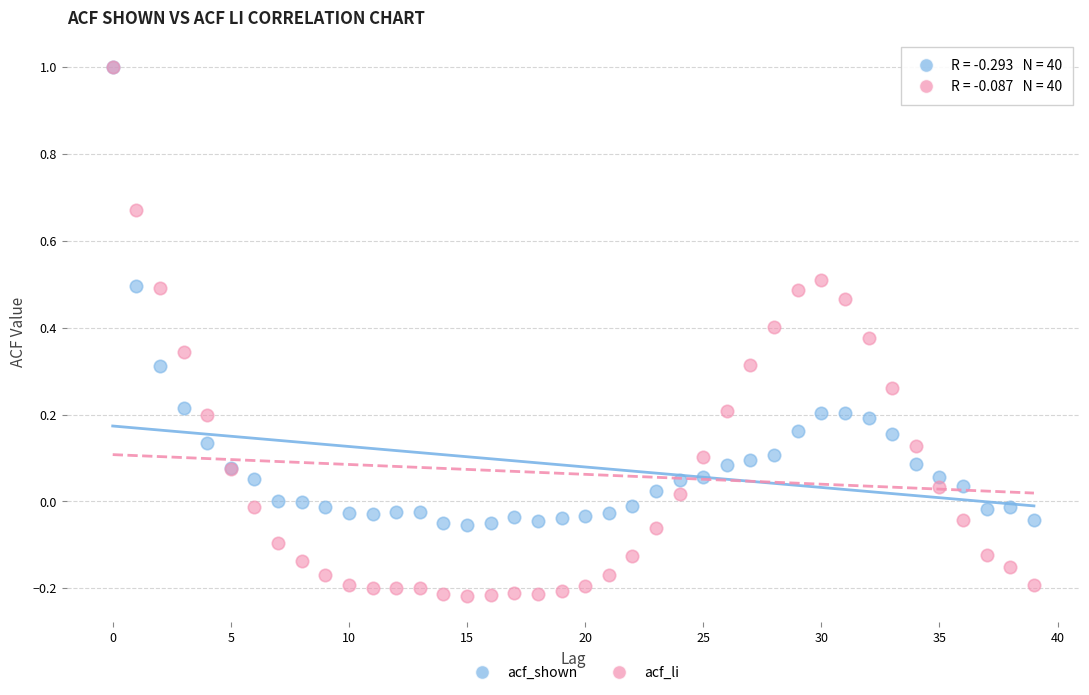

What are all the series names shown in the legend?

acf_shown, acf_li